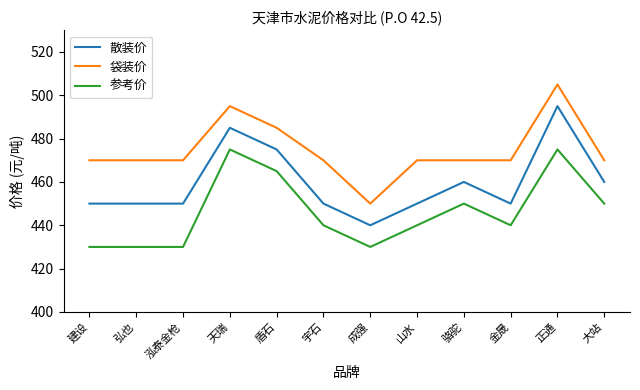

What is the approximate value of 散装价 at 成强?

440